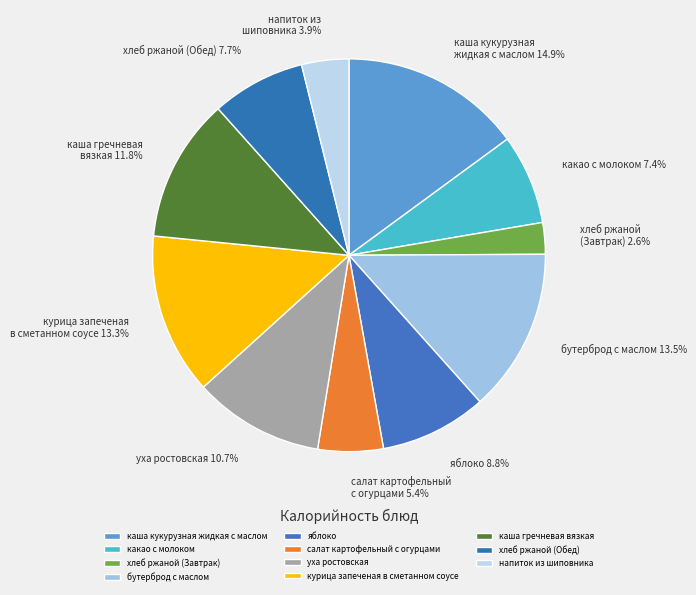

How much of the chart is everything except курица запеченая в сметанном соусе?

86.7%